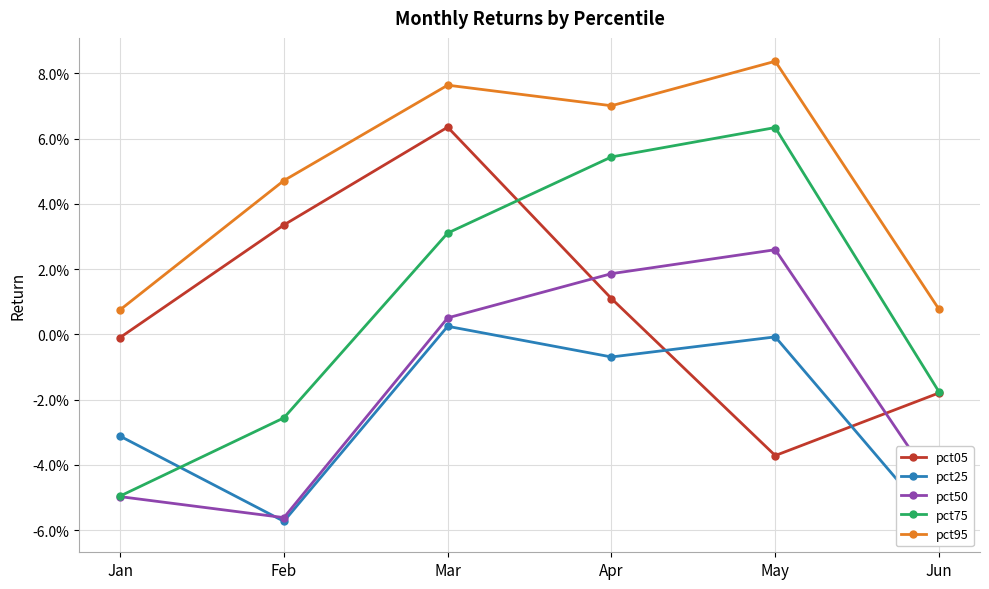

Between Jan and Feb, which is larger?

Feb